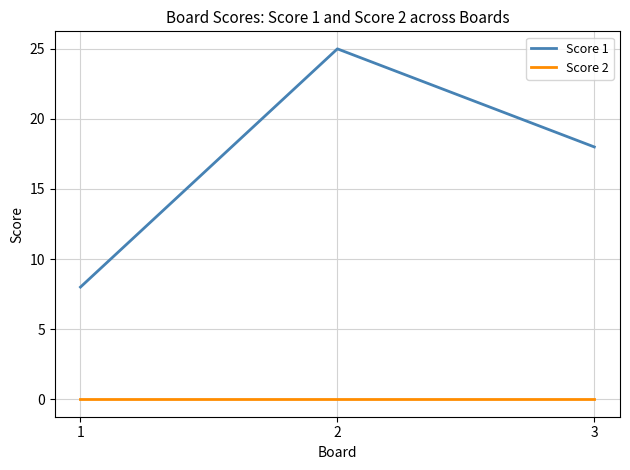

What is the total value across all series at 3?

18